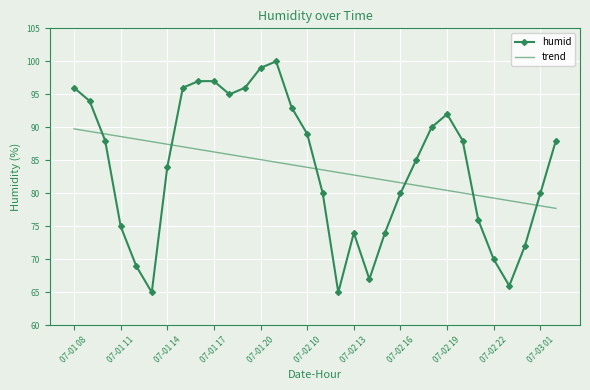

Rank the series by their maximum value, from lowest to highest.

trend, humid